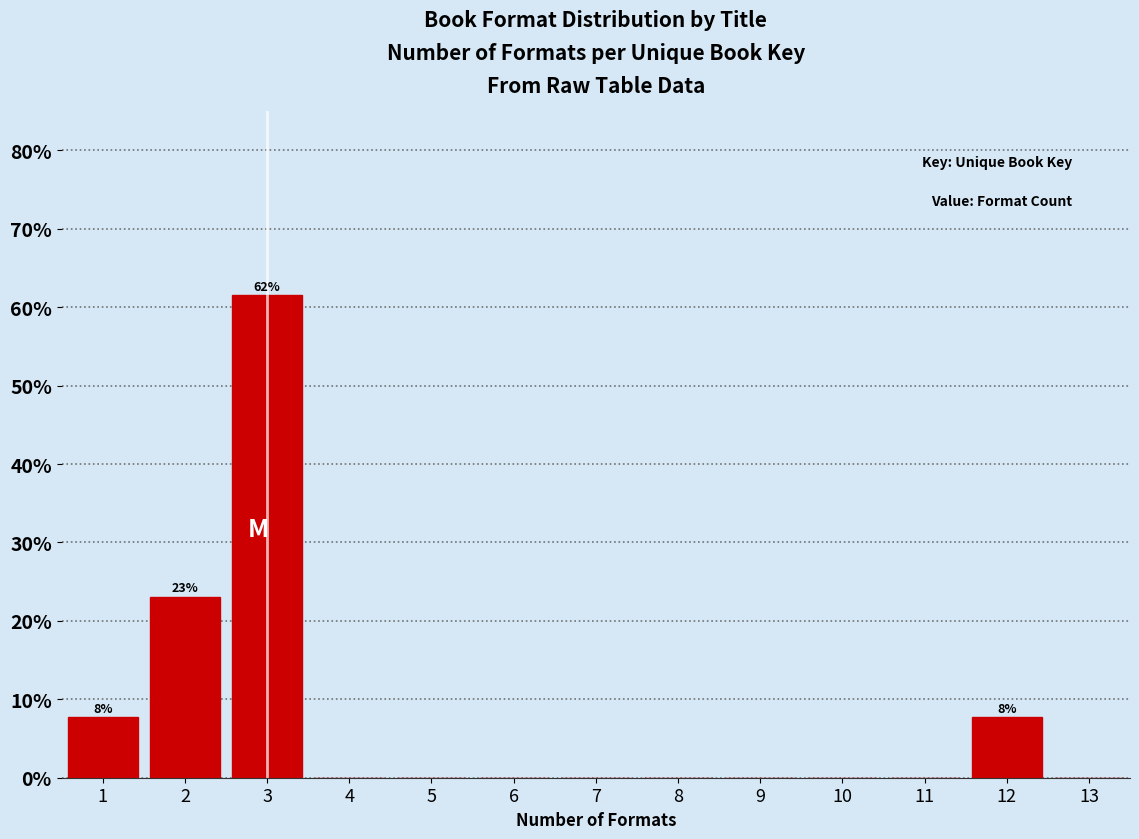

Which range on the x-axis has the tallest bar?

2.5 to 3.5